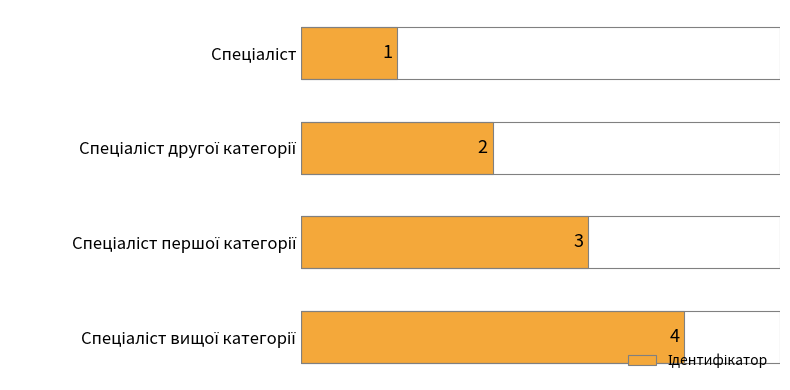

Are the bars horizontal?

Yes